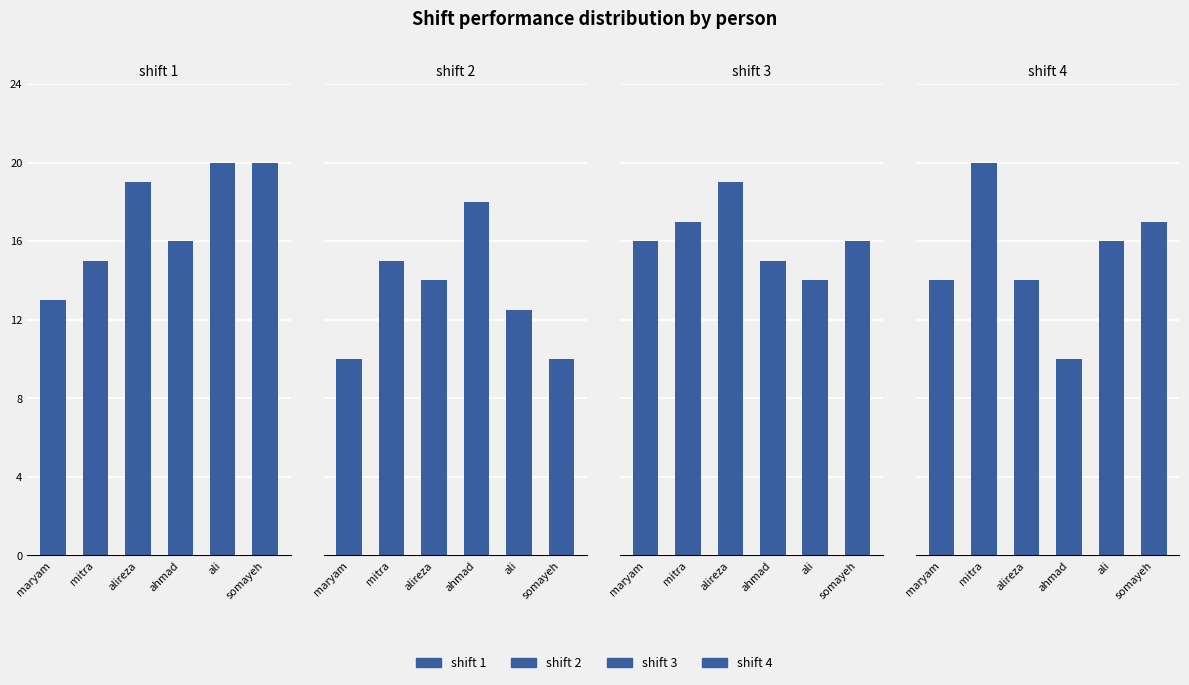

Are the bars grouped side by side (vs. stacked)?

Yes